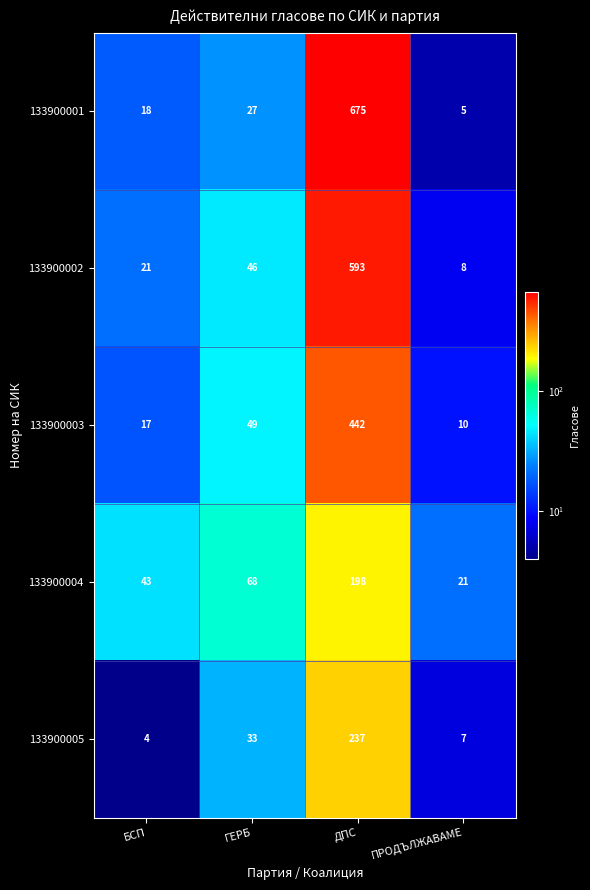

What is the difference between the highest and lowest values at ГЕРБ?

41